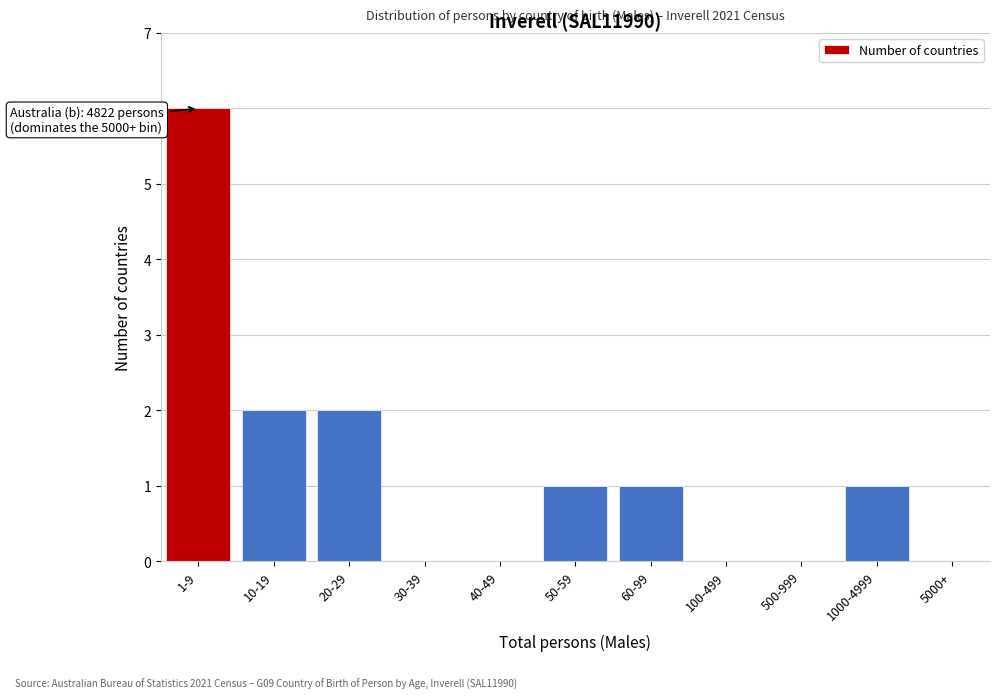

Reading left to right, transcribe all the data shown in this chart.

1-9=6	10-19=2	20-29=2	30-39=0	40-49=0	50-59=1	60-99=1	100-499=0	500-999=0	1000-4999=1	5000+=0